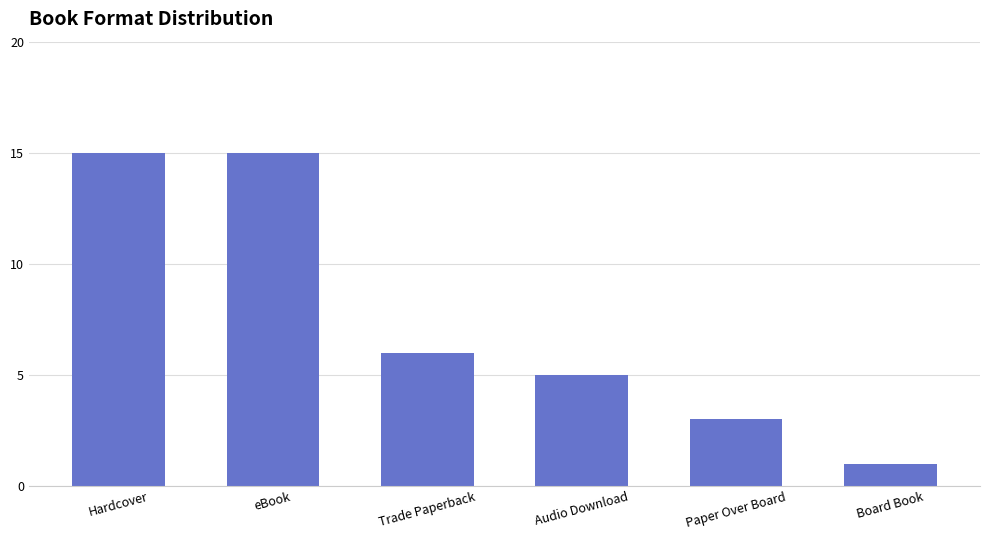

What is the greatest value displayed?

15